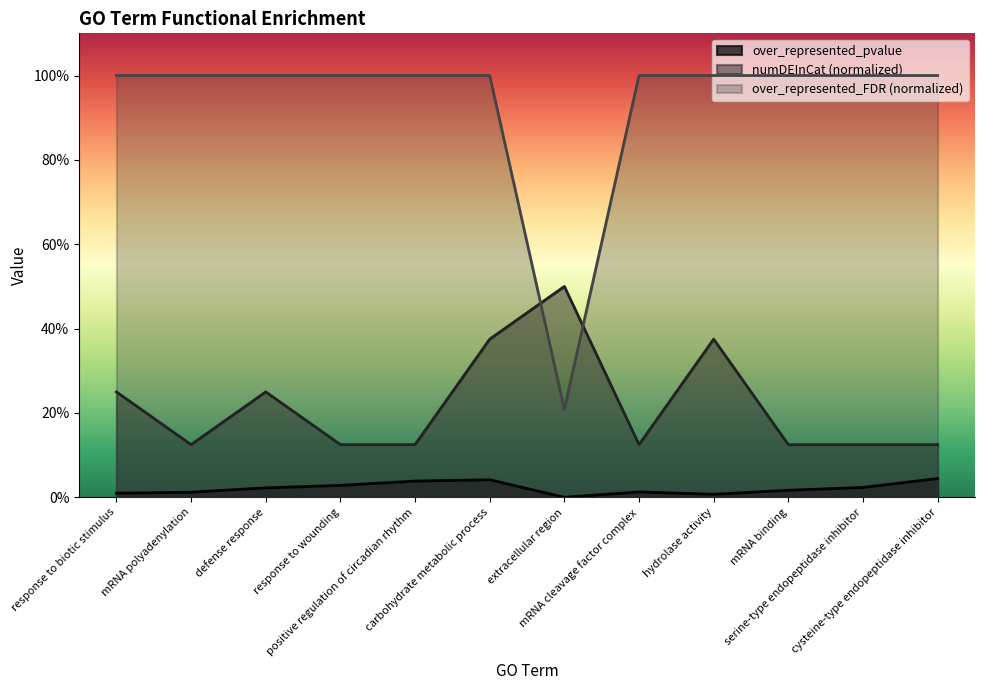

The value of over_represented_FDR at positive regulation of circadian rhythm is 0.5. True or false?

False